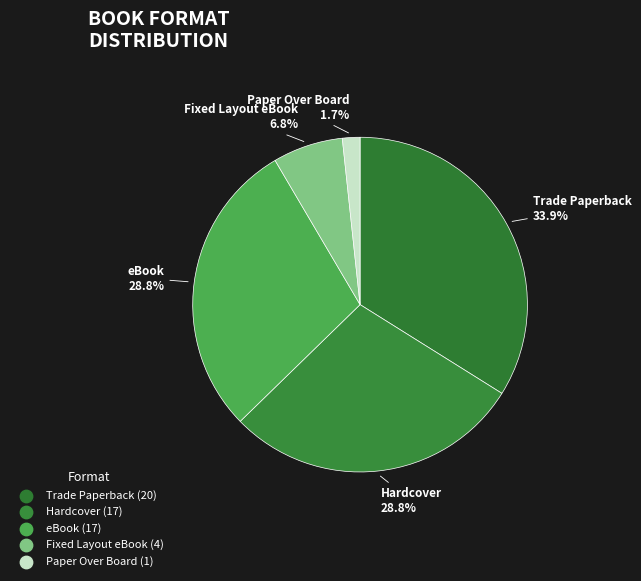

How many slices are in this pie chart?

5